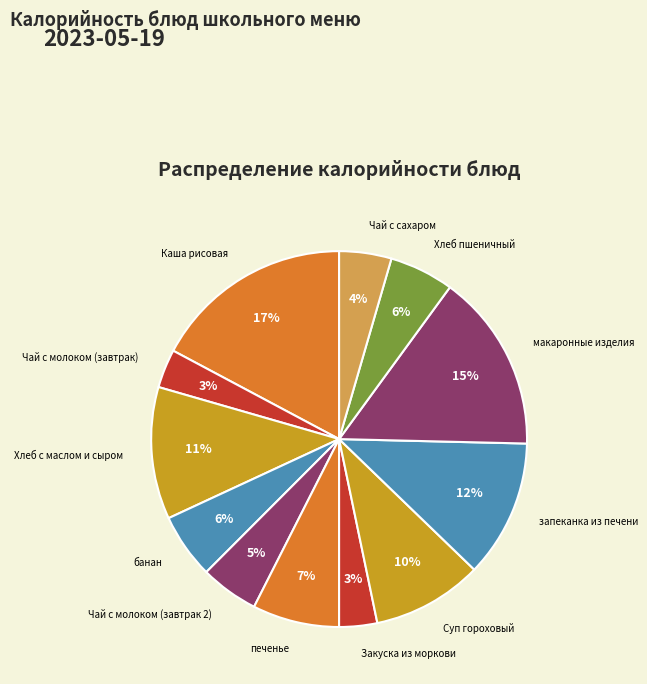

Which category has the biggest portion of the pie?

Каша рисовая